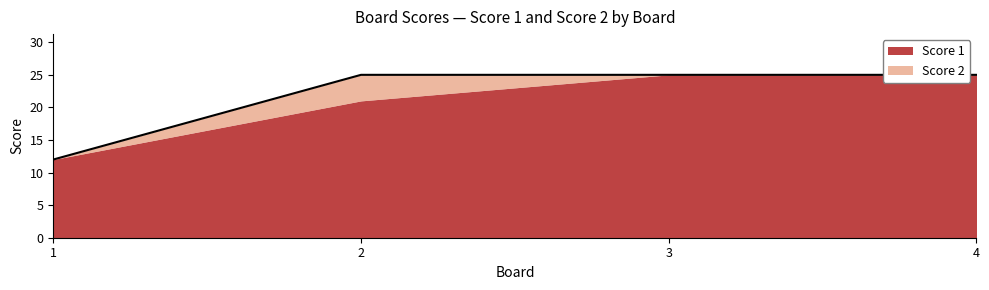

True or false: Score 1 has a value of 40 at 4.

False